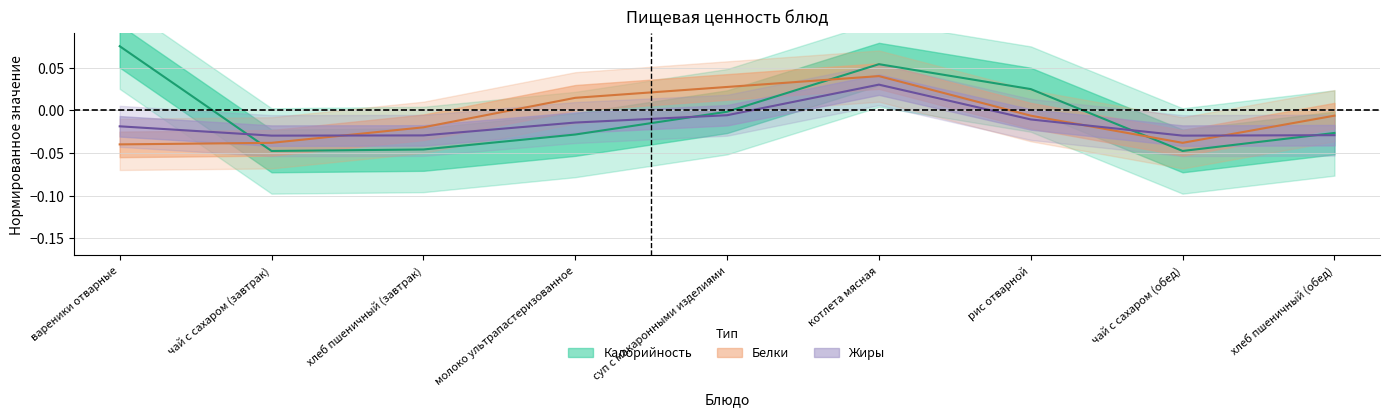

What is the difference between the maximum and minimum values in the Белки series?

0.1